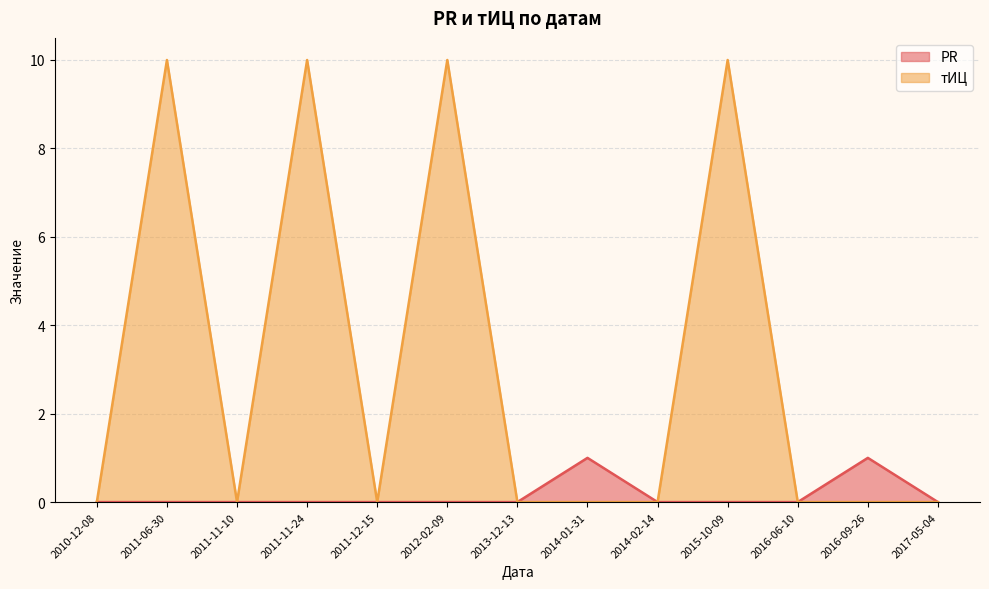

Does the chart display data point markers on the line(s)?

No